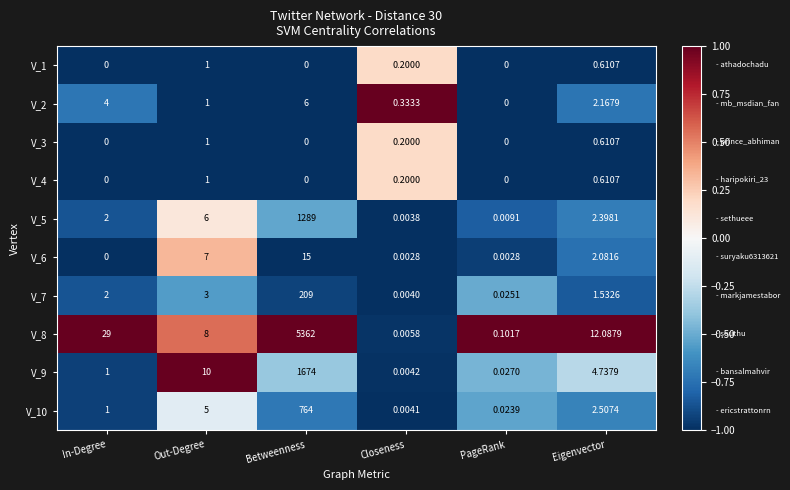

At which category is the sum across all series the highest?

Betweenness